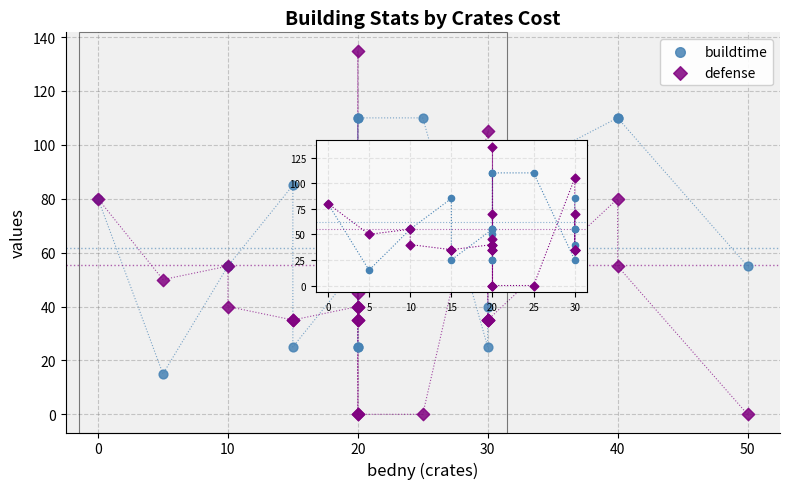

What is the X range (max minus min) for the scatter plot?

50